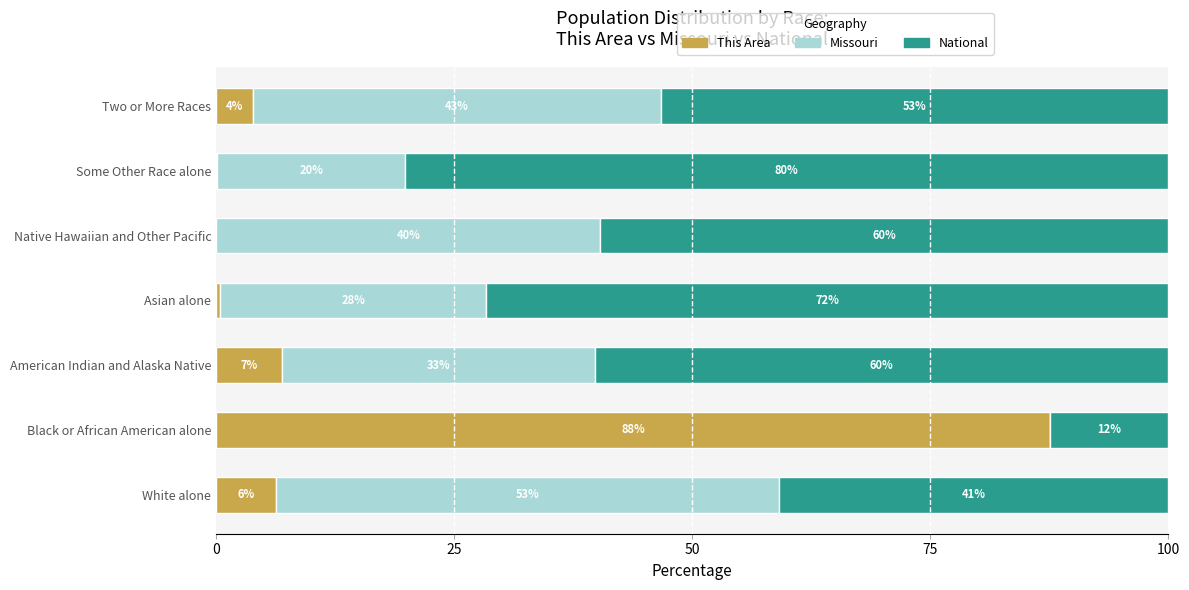

At which label is This Area closest to 43?

American Indian and Alaska Native